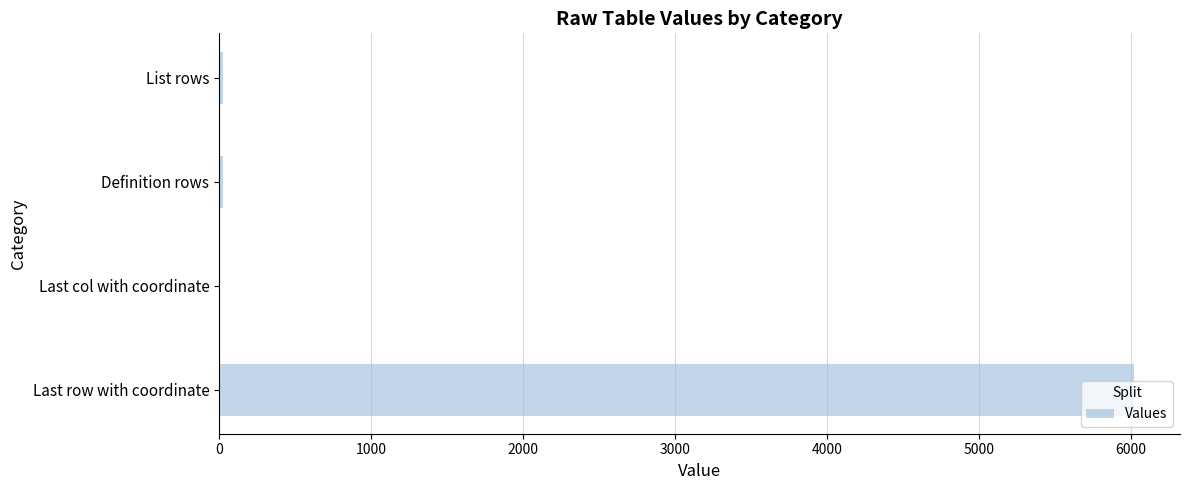

Is it true that the value at Last row with coordinate is 6021?

True